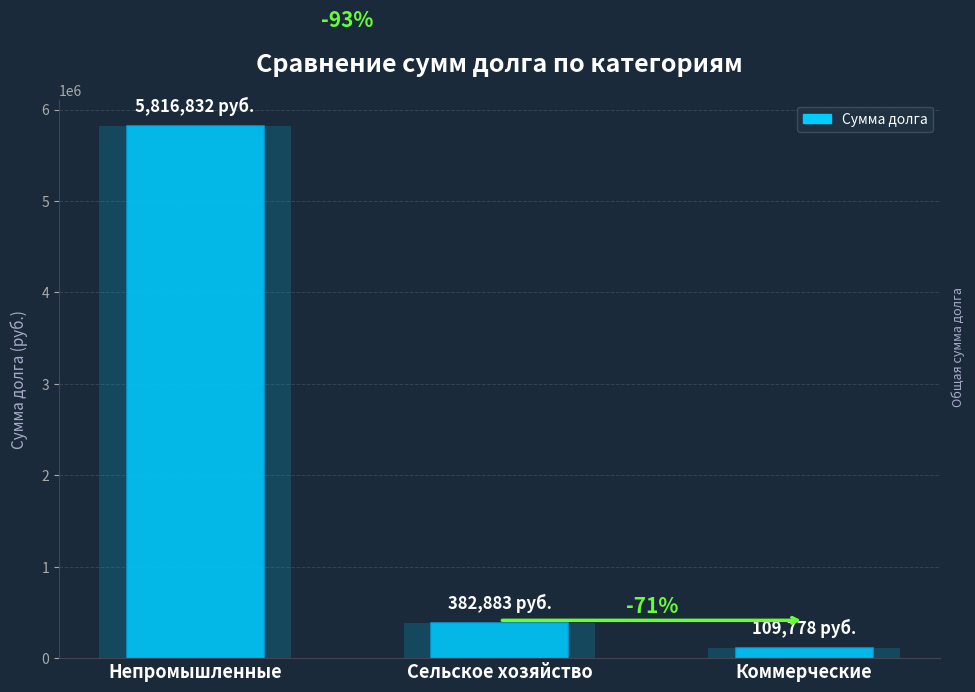

At which label is the value closest to 2963305?

Сельское хозяйство